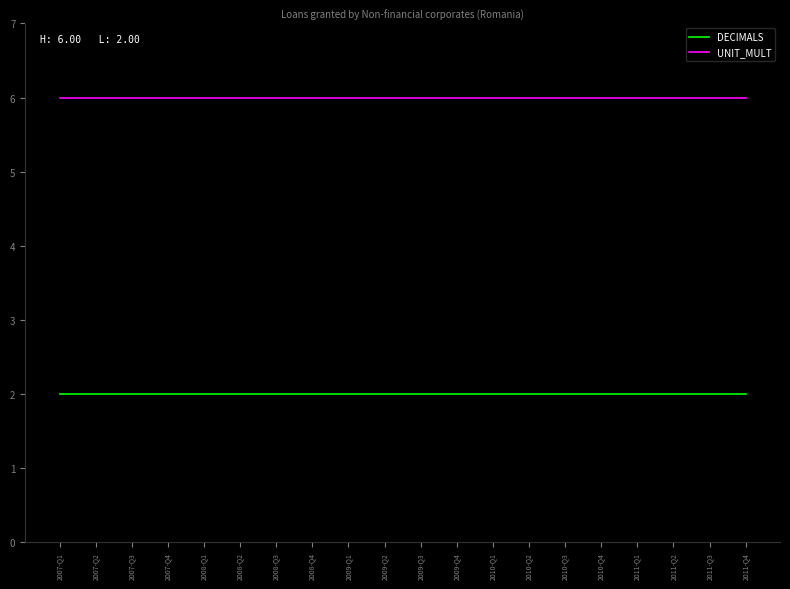

Count the number of data series in this chart.

2